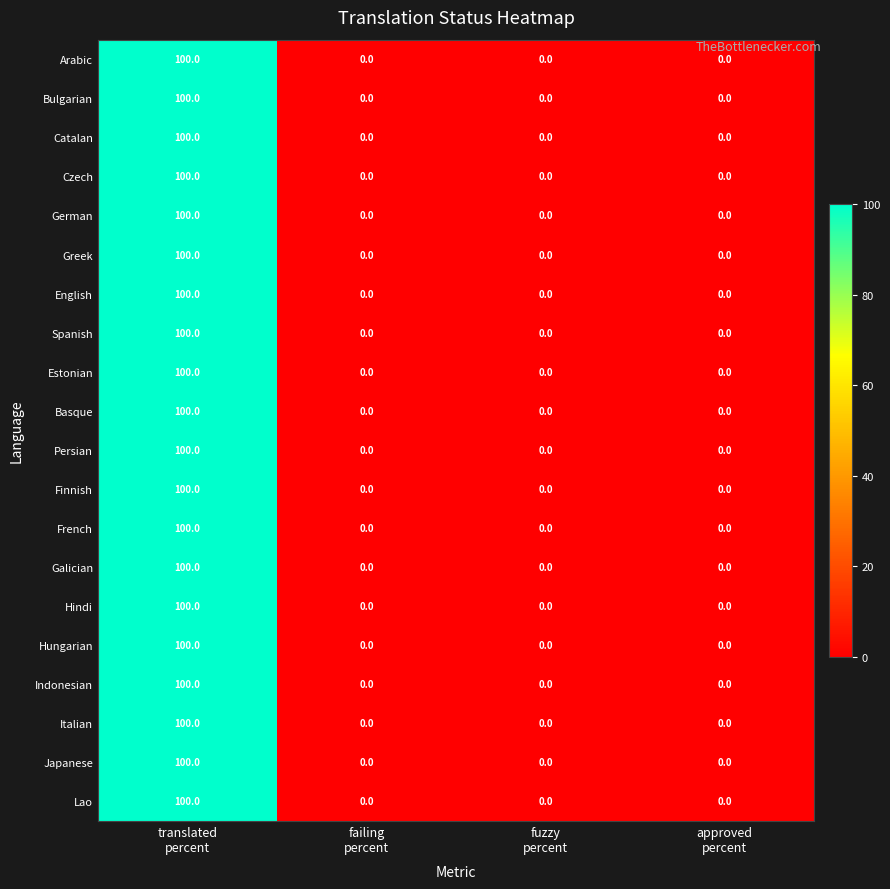

What is the maximum value shown in the chart?

100